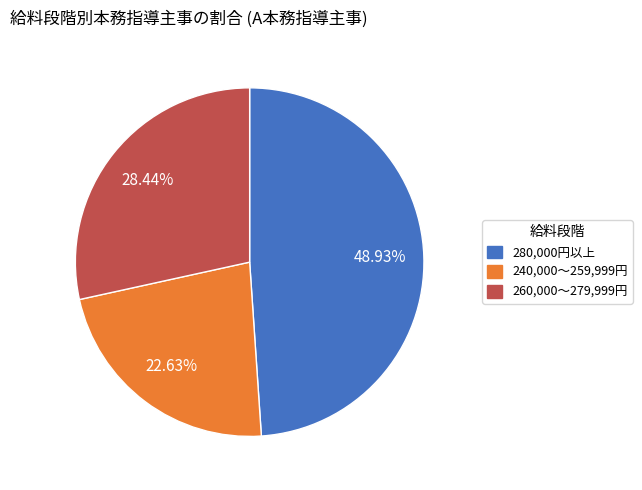

The 240,000～259,999円 slice represents 23% of the pie. True or false?

True